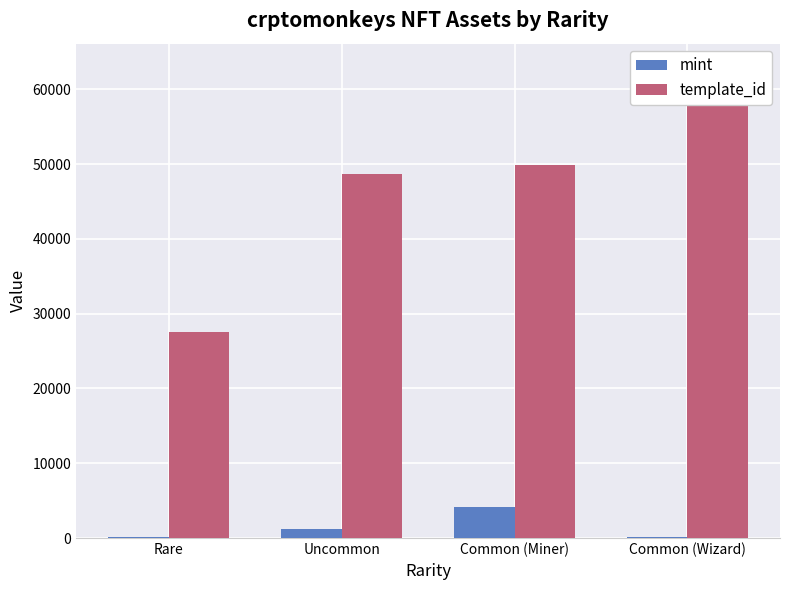

How many values in the mint series exceed 1170?

1